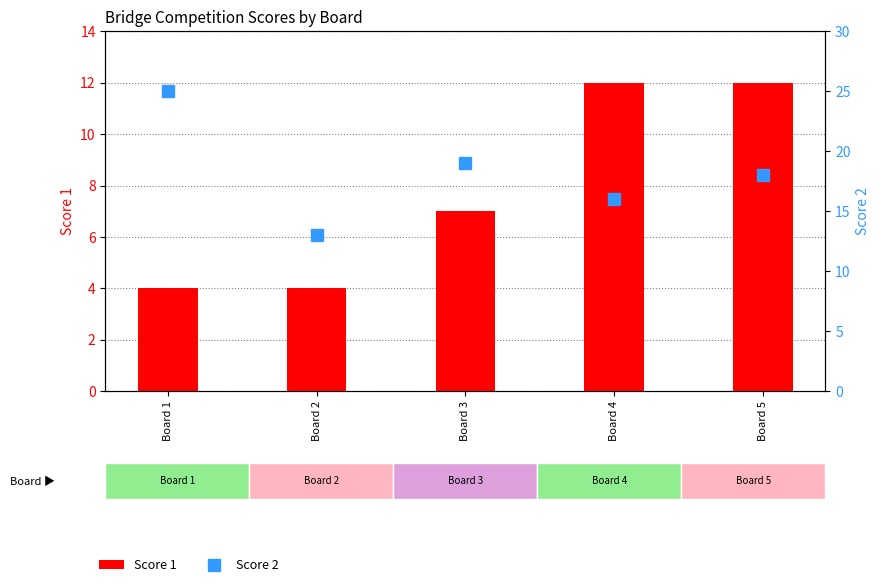

Reading left to right, transcribe all the data shown in this chart.

Score 1: Board 1=4	Board 2=4	Board 3=7	Board 4=12	Board 5=12
Score 2: Board 1=25	Board 2=13	Board 3=19	Board 4=16	Board 5=18